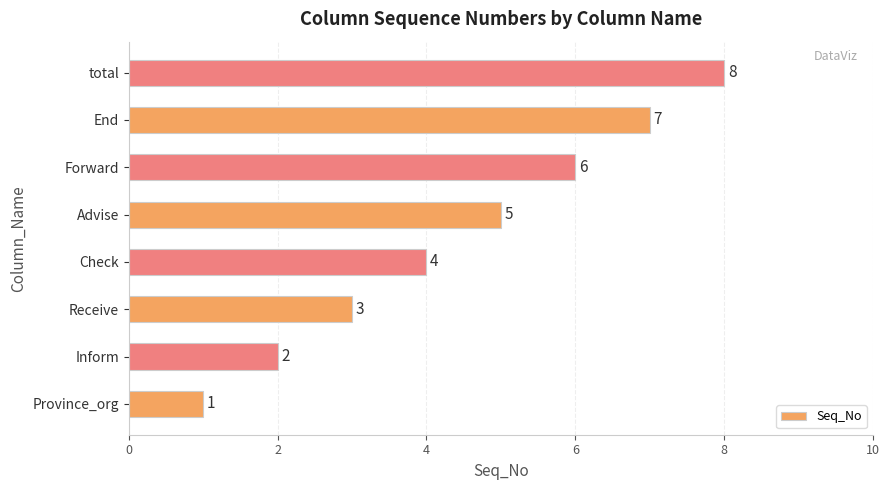

True or false: the data shows 2 at Province_org.

False